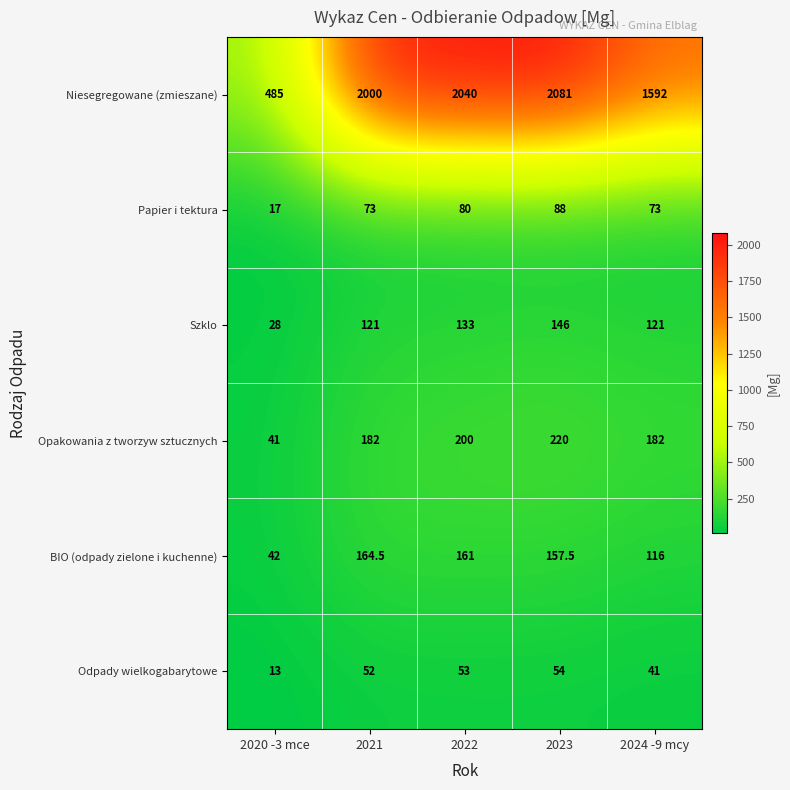

Reading left to right, extract all data points from this chart.

Niesegregowane (zmieszane): 485.0	2000.0	2040.0	2081.0	1592.0
Papier i tektura: 17.0	73.0	80.0	88.0	73.0
Szklo: 28.0	121.0	133.0	146.0	121.0
Opakowania z tworzyw sztucznych: 41.0	182.0	200.0	220.0	182.0
BIO (odpady zielone i kuchenne): 42.0	164.5	161.0	157.5	116.0
Odpady wielkogabarytowe: 13.0	52.0	53.0	54.0	41.0